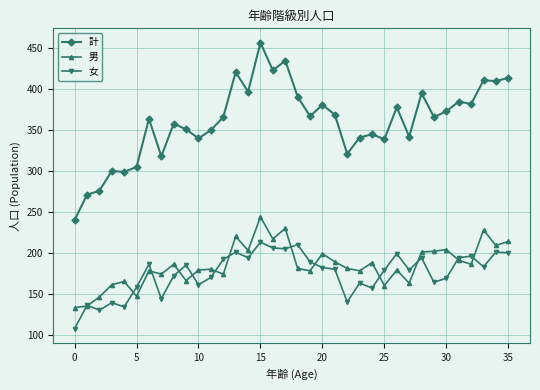

True or false: 女 has more than 1 interior local peaks.

True